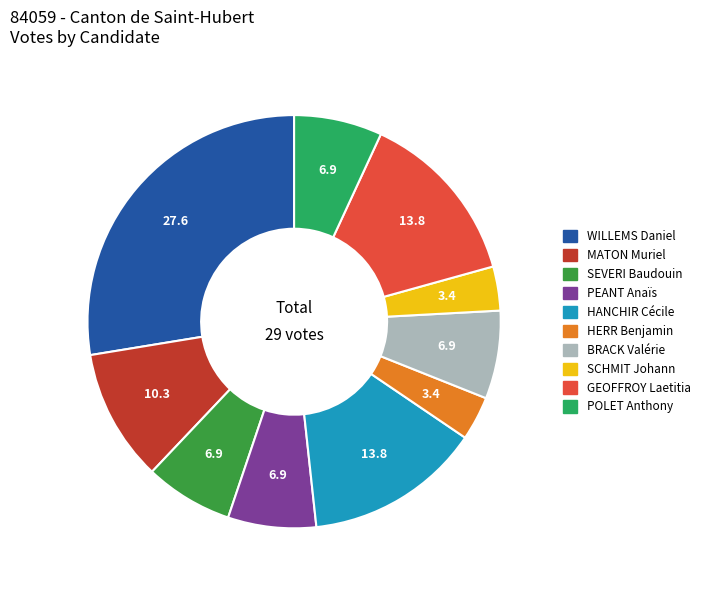

The WILLEMS Daniel slice represents 38% of the pie. True or false?

False